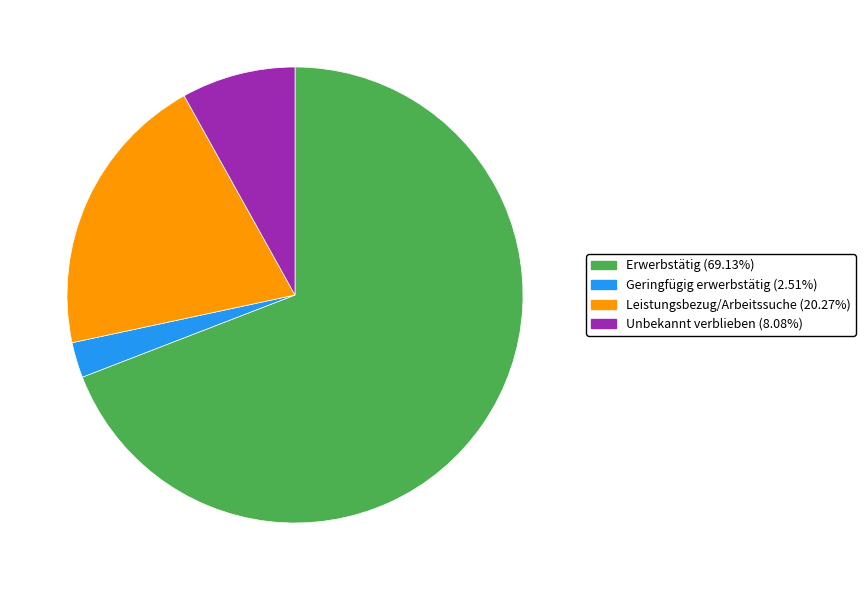

What is the ratio of the value at Leistungsbezug/Arbeitssuche to the value at Unbekannt verblieben?

2.5